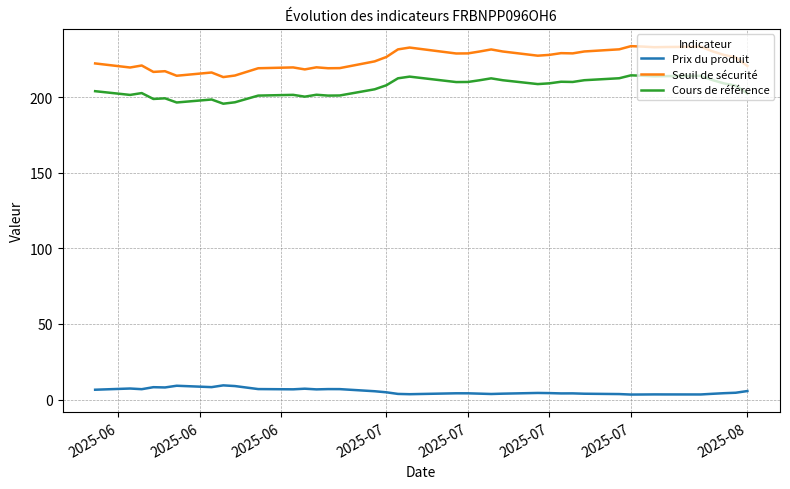

What is the minimum value shown in the chart?

3.3